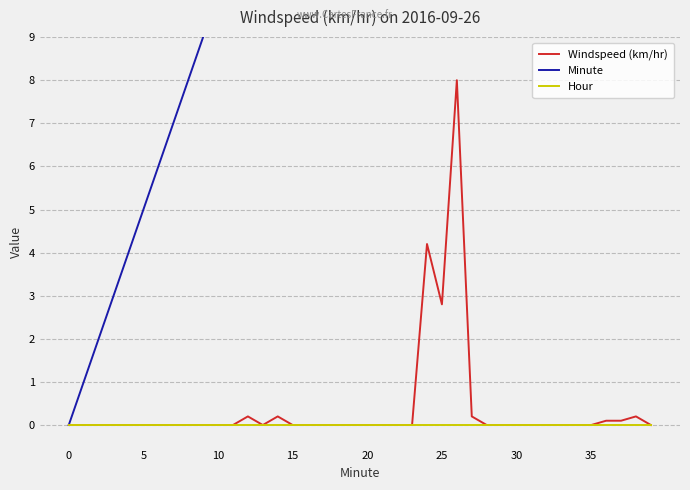

True or false: Windspeed (km/hr) and Hour intersect in this chart.

False